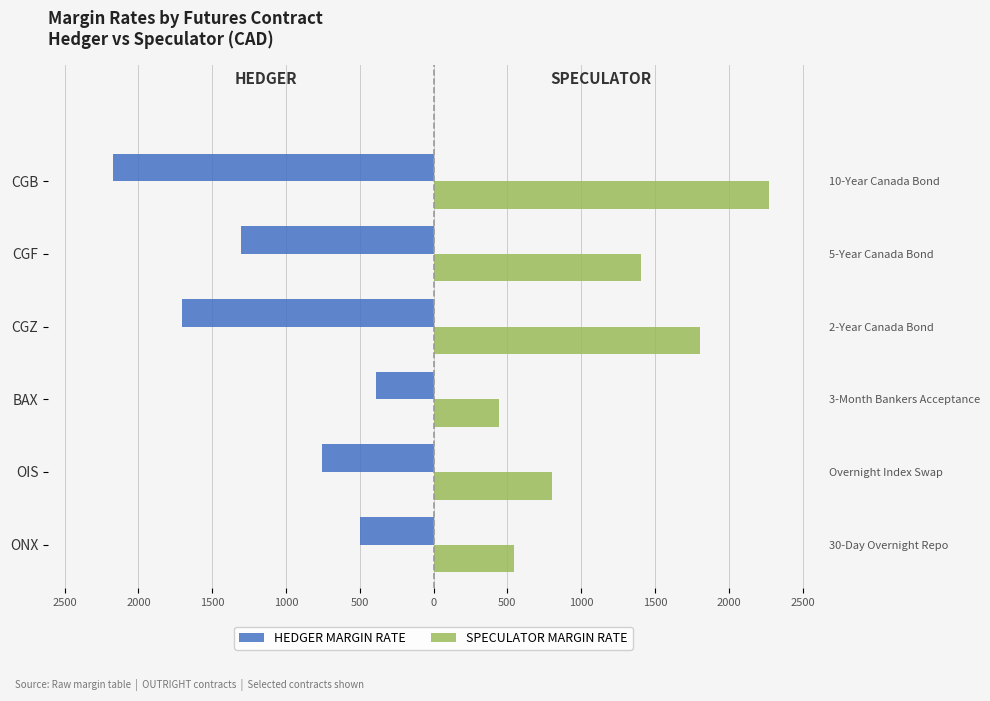

What is the sum of all HEDGER MARGIN RATE values?

-6822